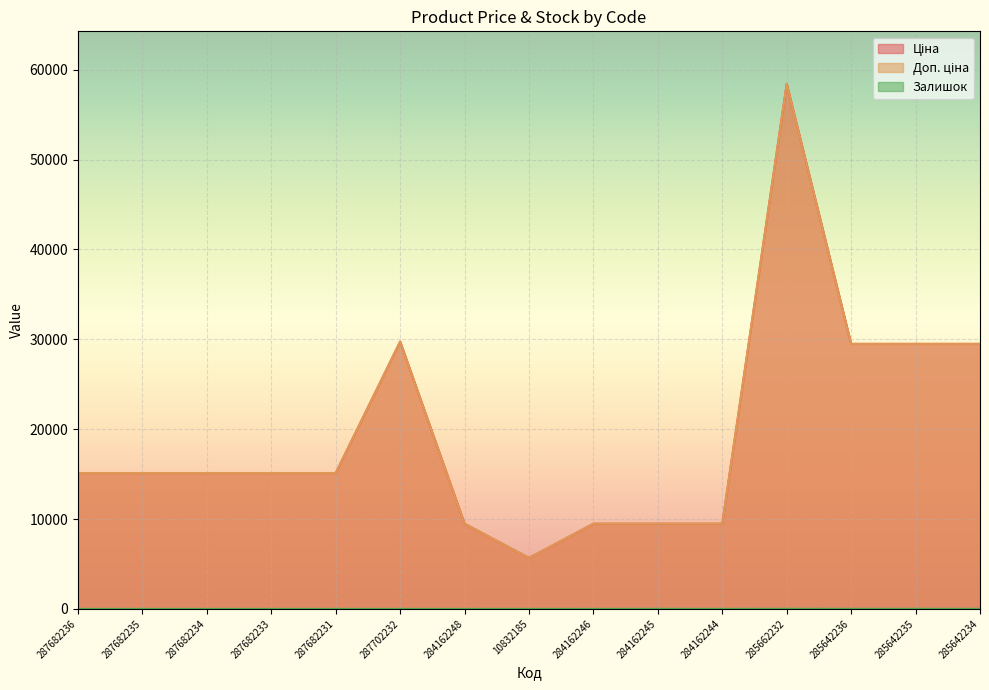

Is the value of Залишок at 287682236 greater than the value of Доп. ціна at 287702232?

No